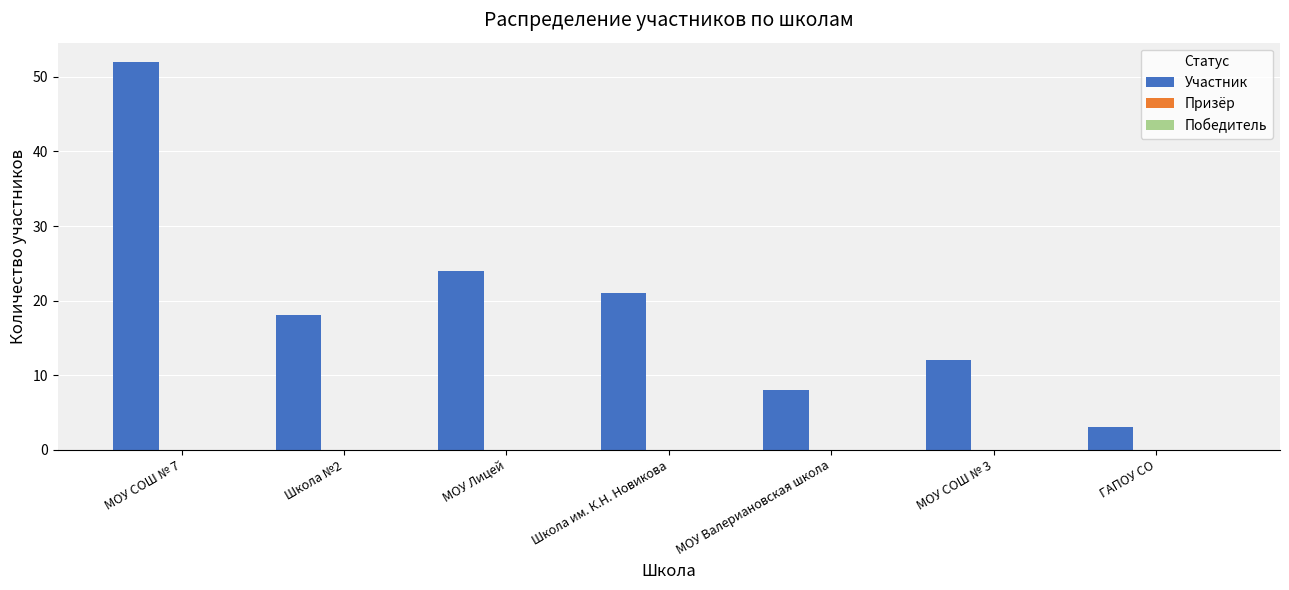

What is the maximum value shown in the chart?

52